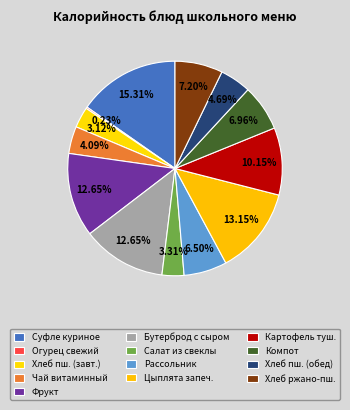

To the nearest percent, what percentage of the pie is Салат из свеклы?

3%